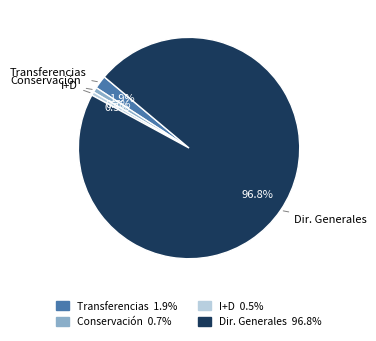

Does any single category account for the majority?

Yes